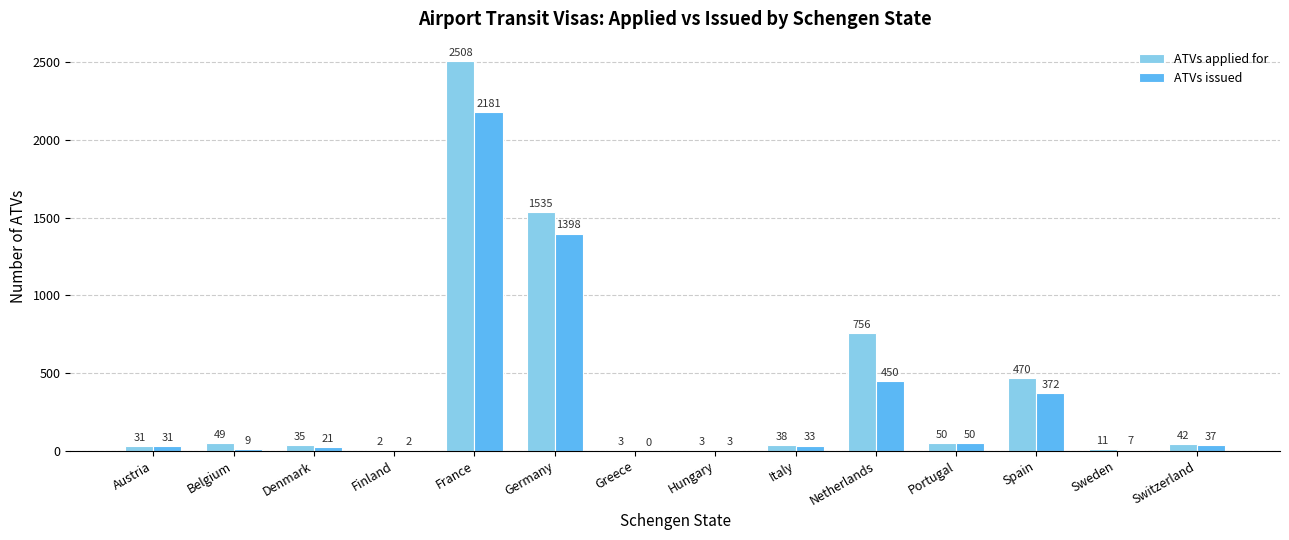

True or false: ATVs issued has a value of 2 at Finland.

True